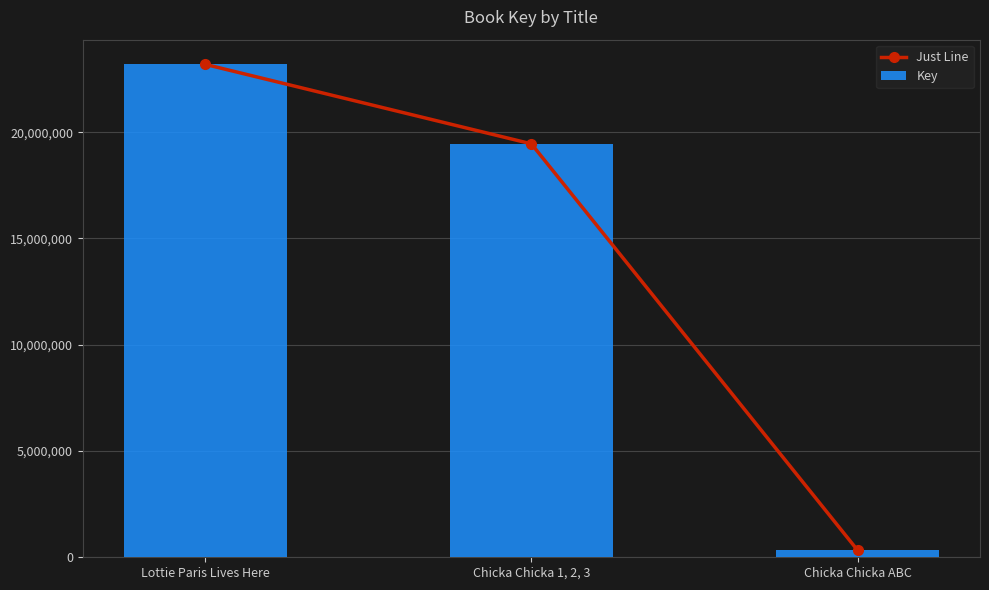

Is it true that Key equals 326688 at Chicka Chicka ABC?

True